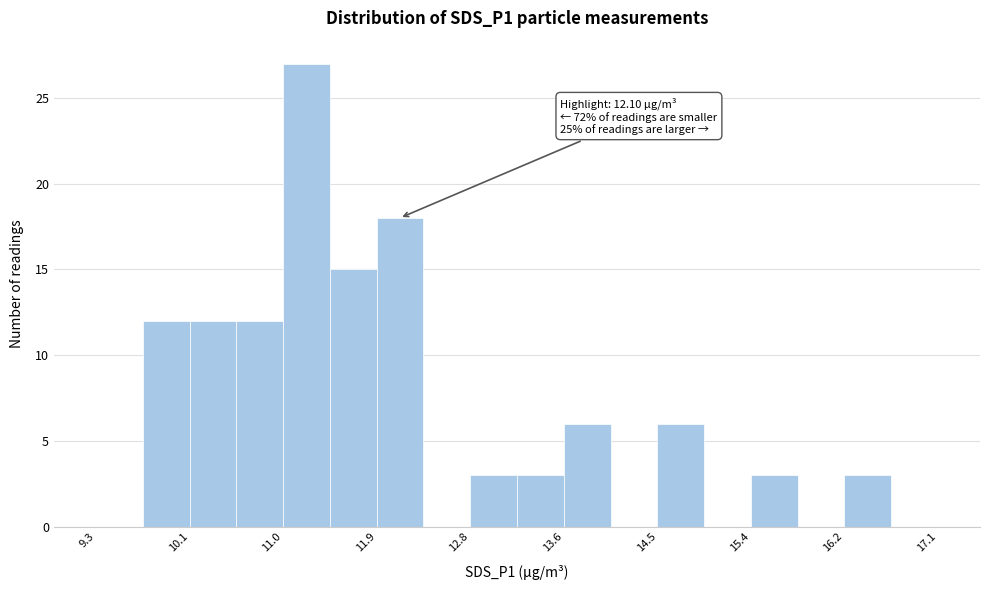

Over which range of the x-axis is the bar tallest?

11.0 to 11.5